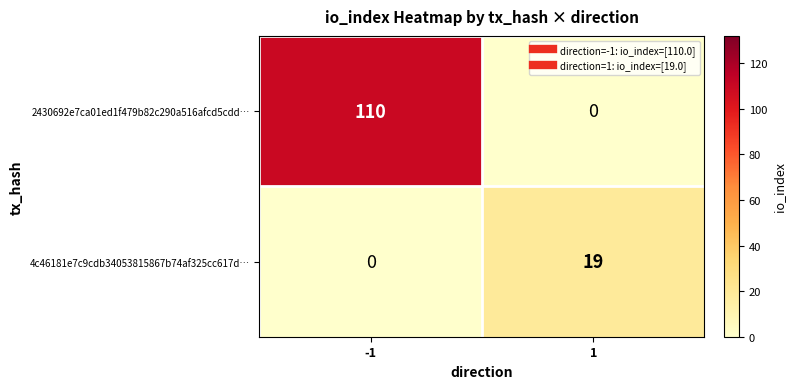

Is it true that 2430692e7ca01ed1f479b82c290a516afcd5cdd… equals 110 at -1?

True